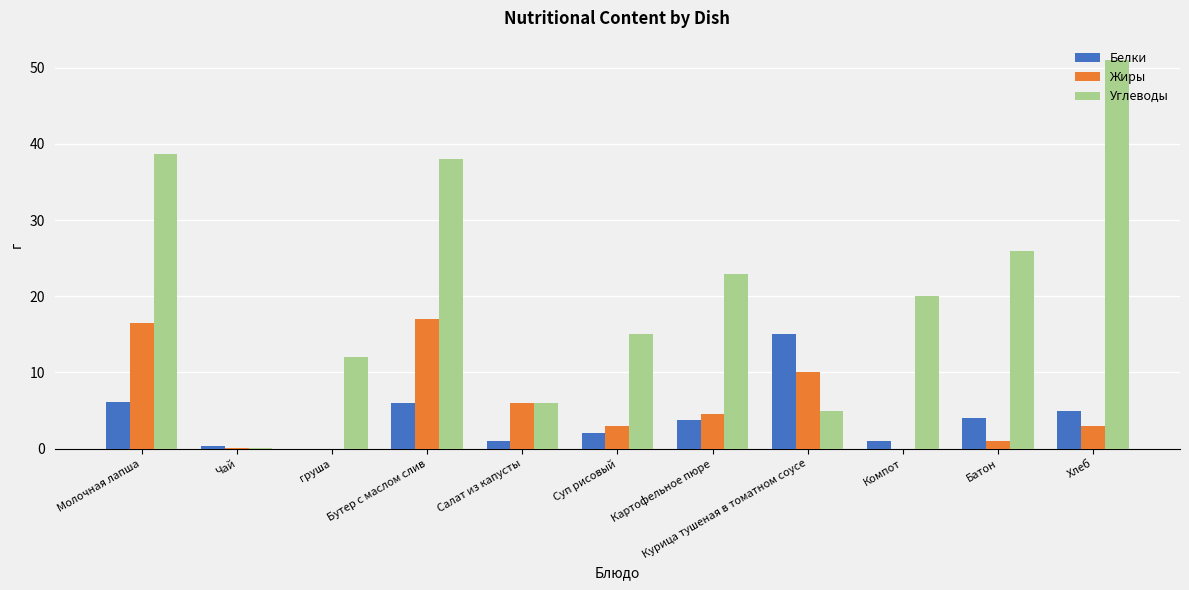

True or false: Углеводы has a value of 7.1 at Курица тушеная в томатном соусе.

False